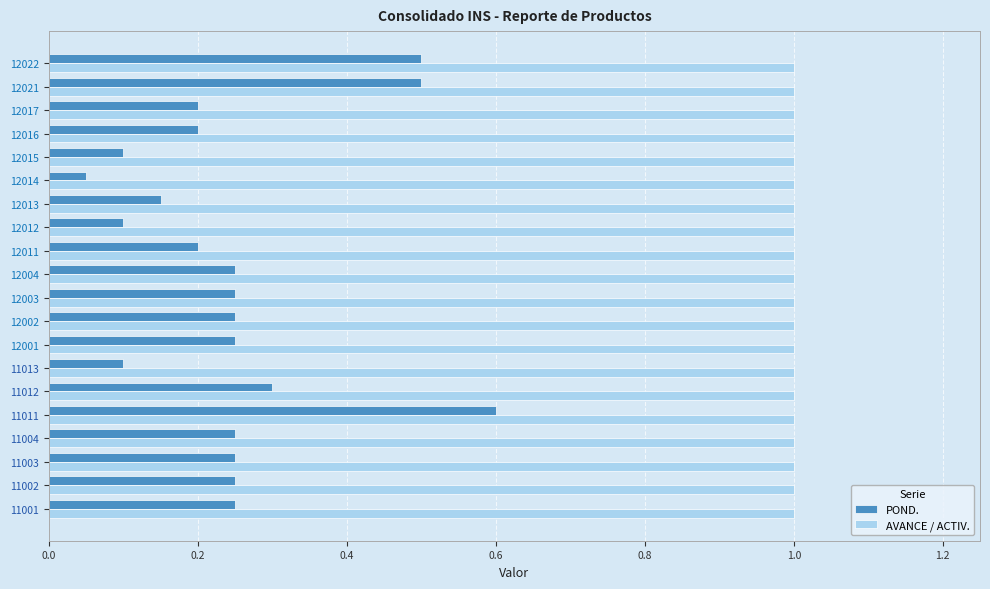

At which category is the sum across all series the highest?

11011